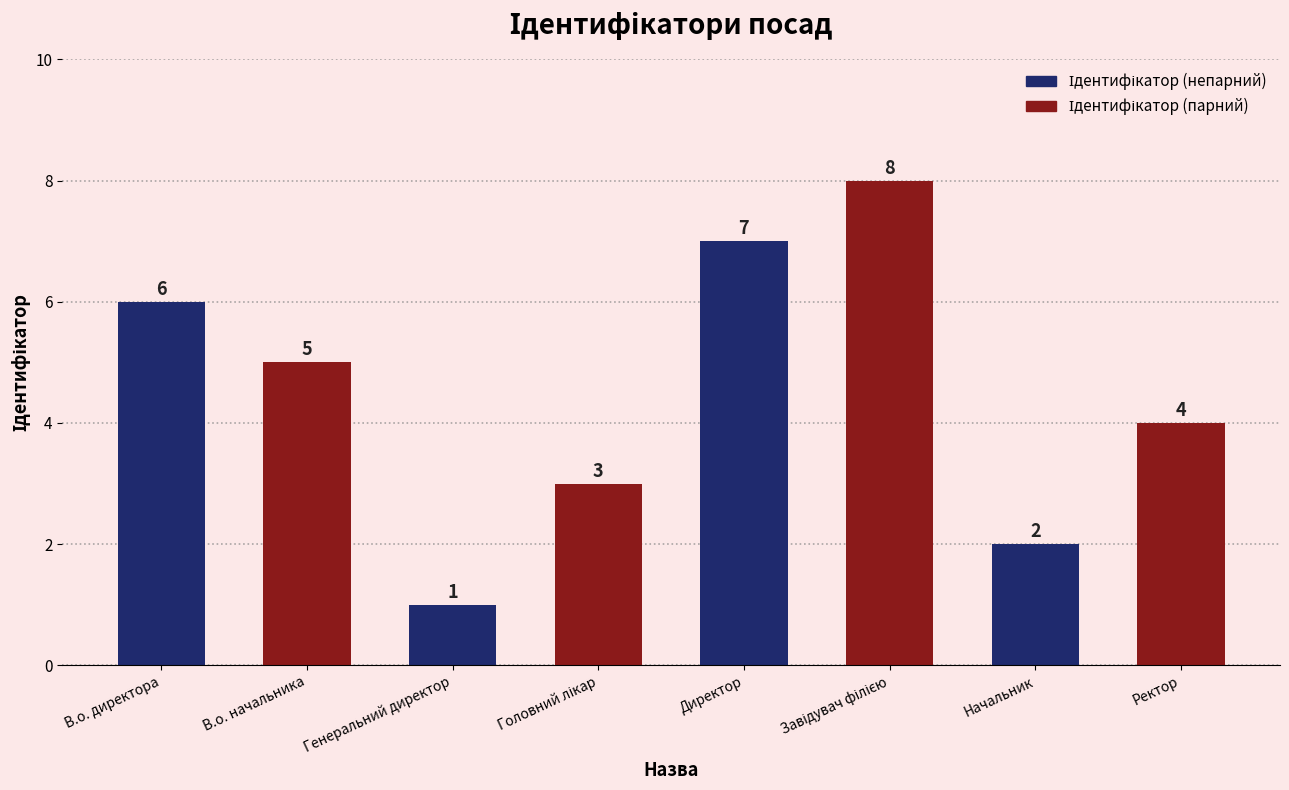

What is the minimum value shown in the chart?

1